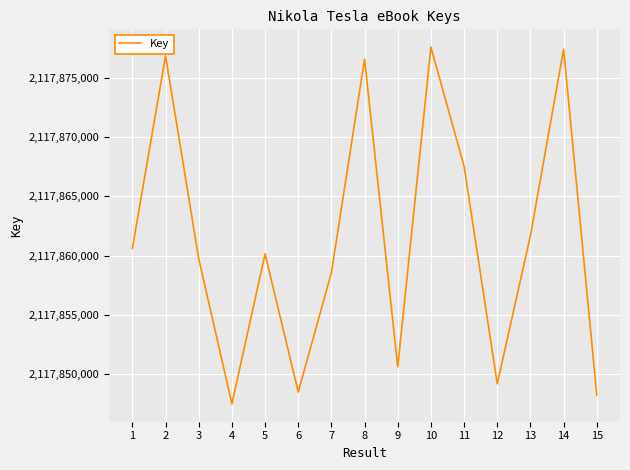

What is the sum of all values?

31767920727